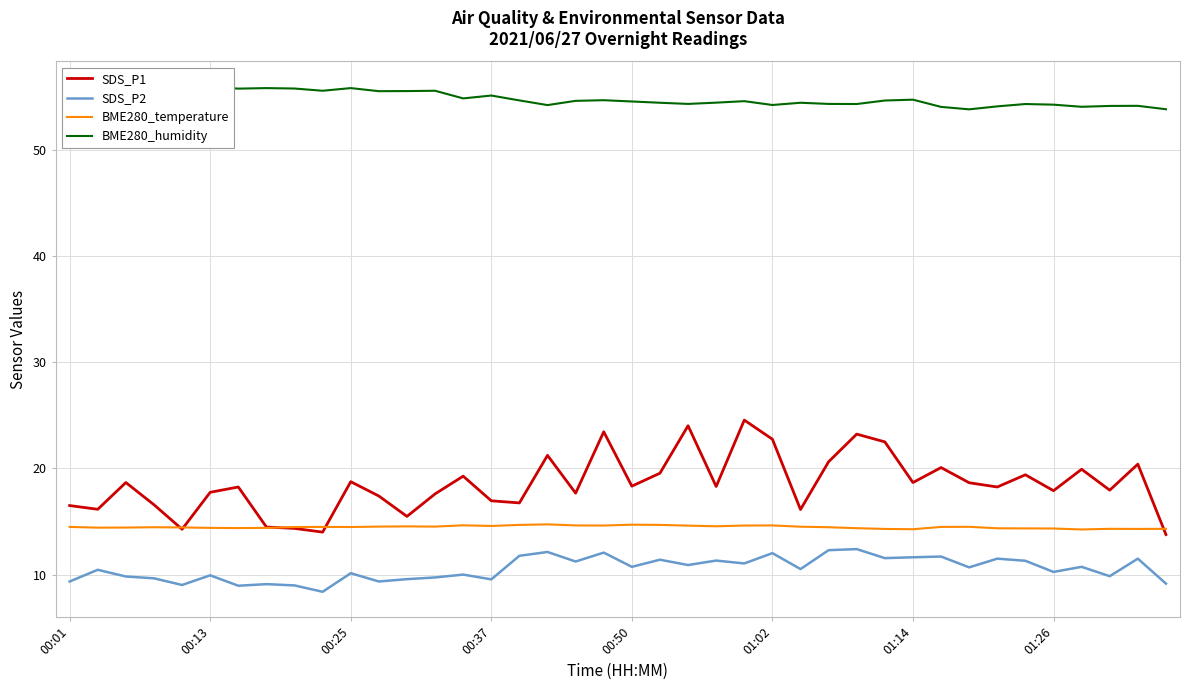

The SDS_P1 series shows 18.3 at 00:50. True or false?

True